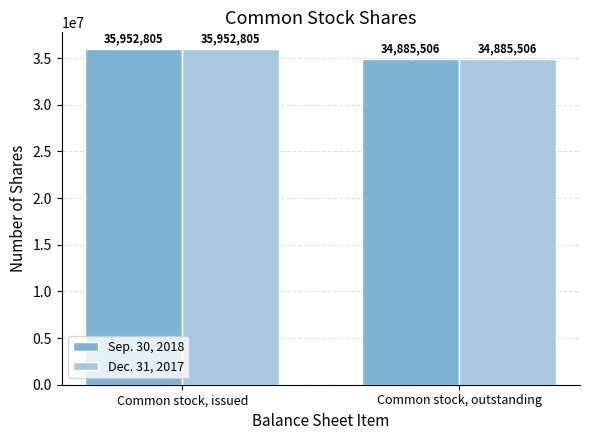

Which category has the lowest value across all series?

Common stock, outstanding